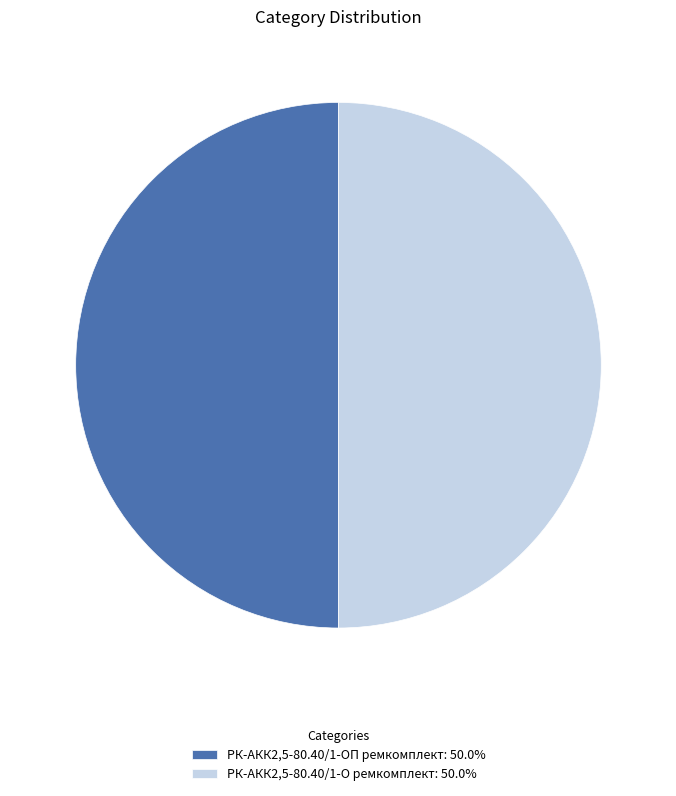

The РК-АКК2,5-80.40/1-ОП ремкомплект slice represents 36% of the pie. True or false?

False